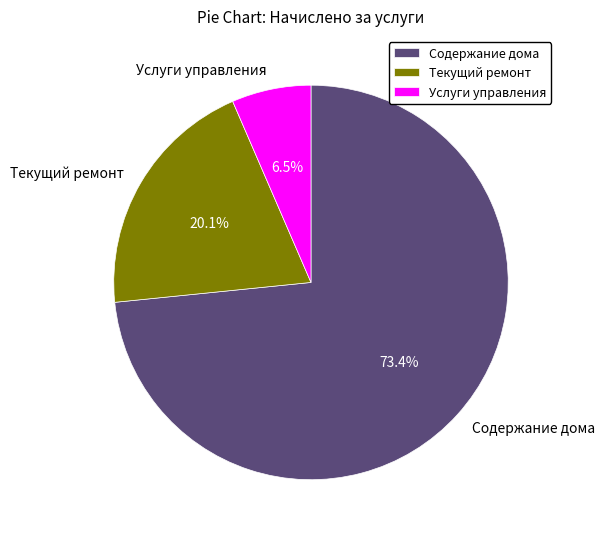

To the nearest percent, what is the combined percentage of Текущий ремонт and Содержание дома?

94%